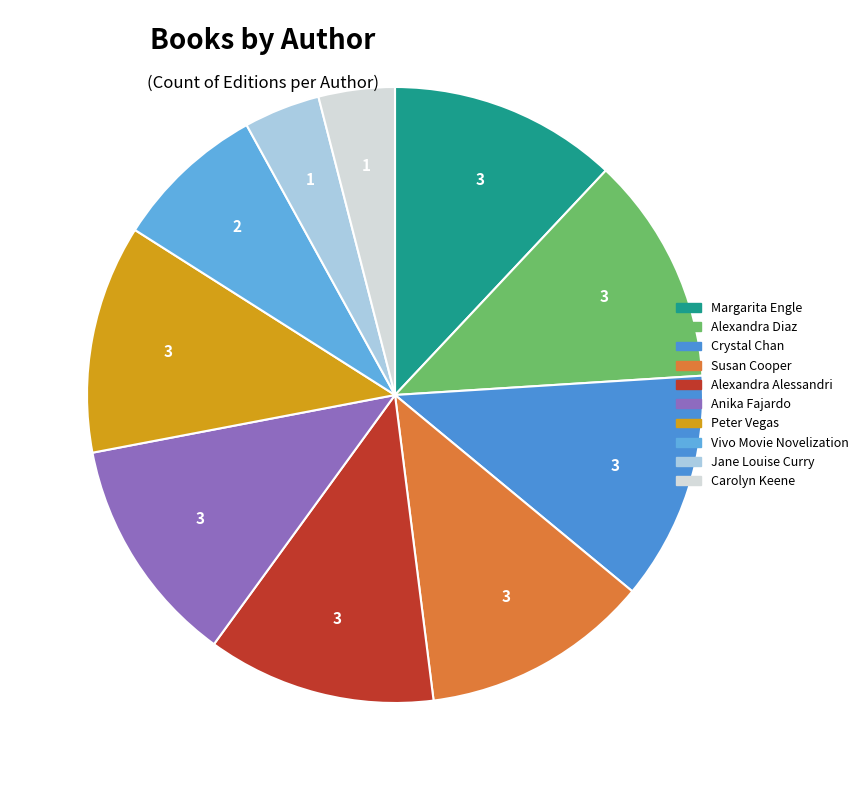

Is it true that Alexandra Alessandri is 12% of the pie?

True